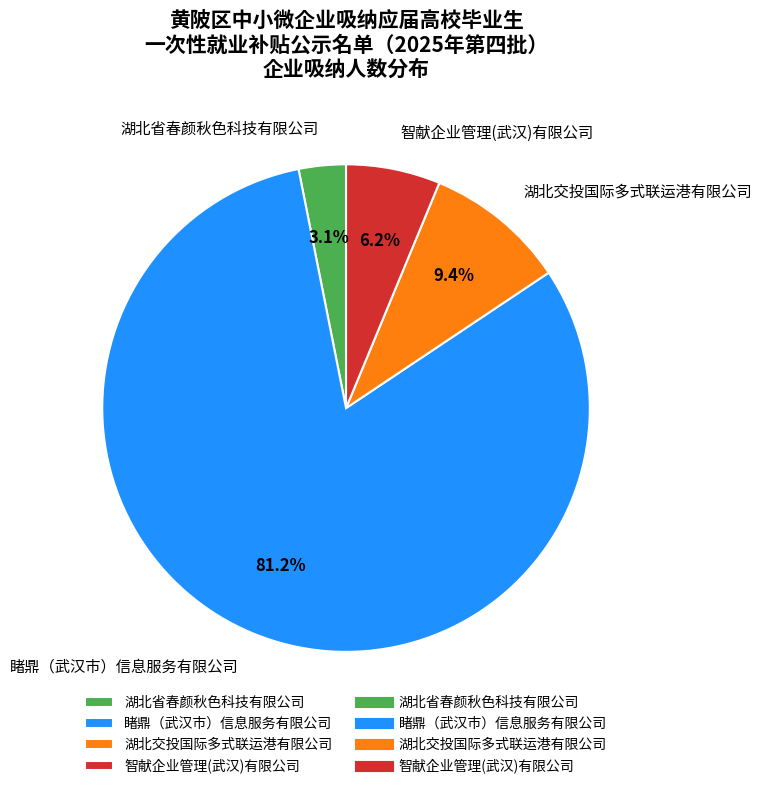

To the nearest percent, what portion does 湖北省春颜秋色科技有限公司 represent?

3%